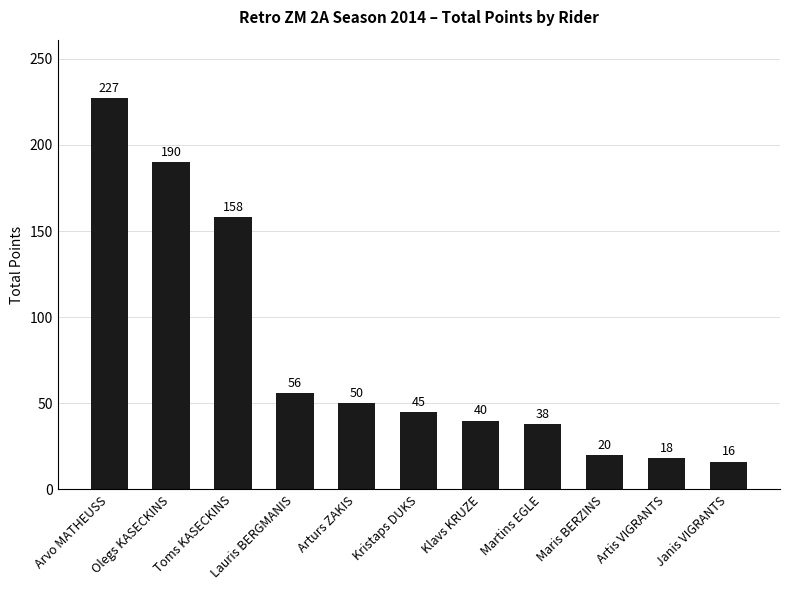

What is the sum of all values?

858